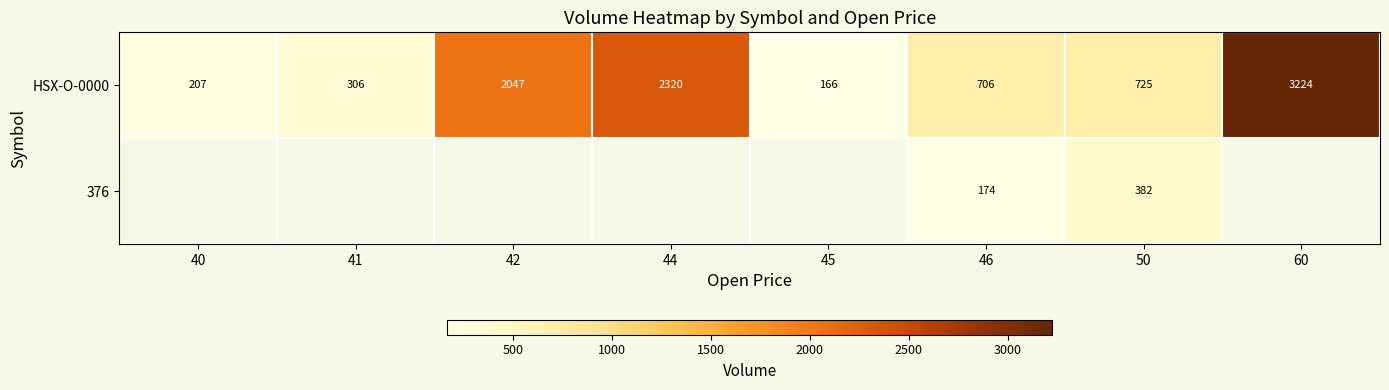

Where does the HSX-O-0000 series first go above 725?

42